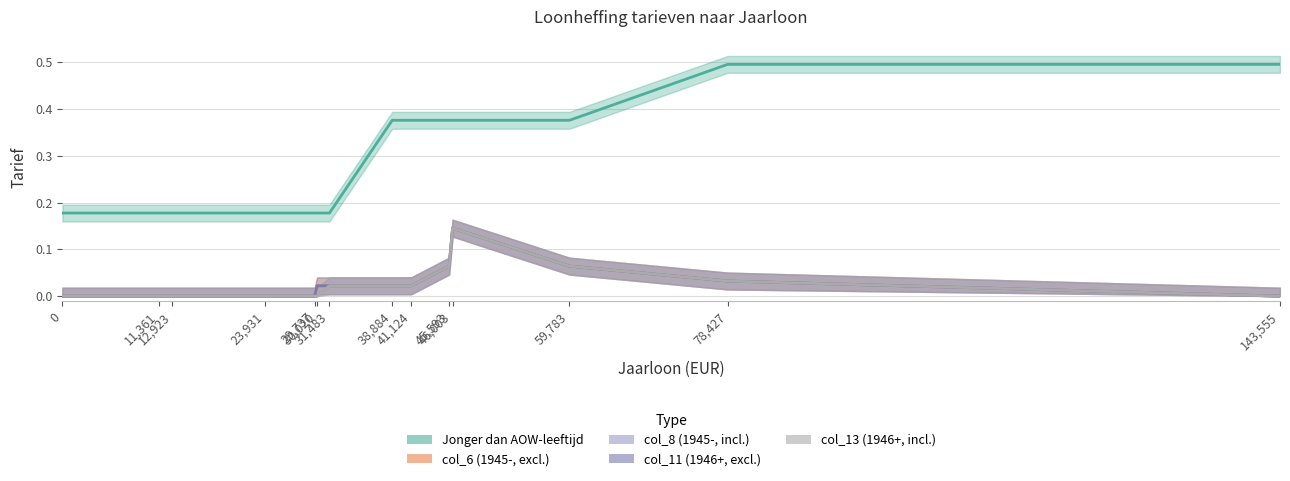

What is the greatest value displayed?

0.5